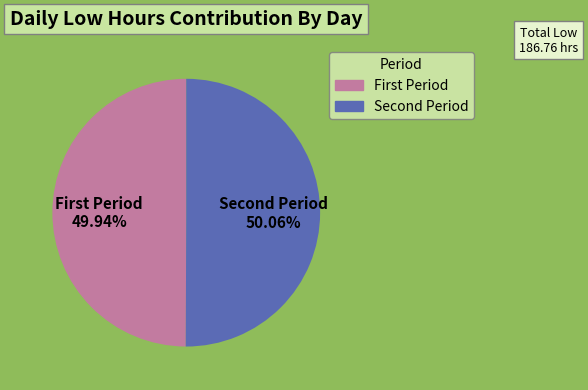

How many slices are in this pie chart?

2